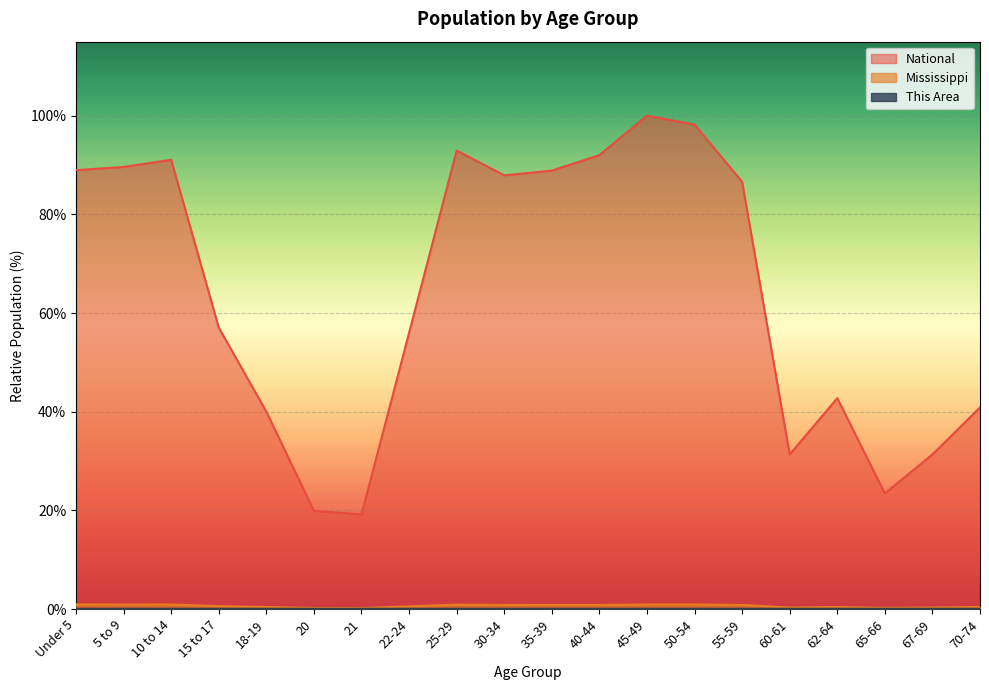

Is it true that National equals 42.7 at 62-64?

True